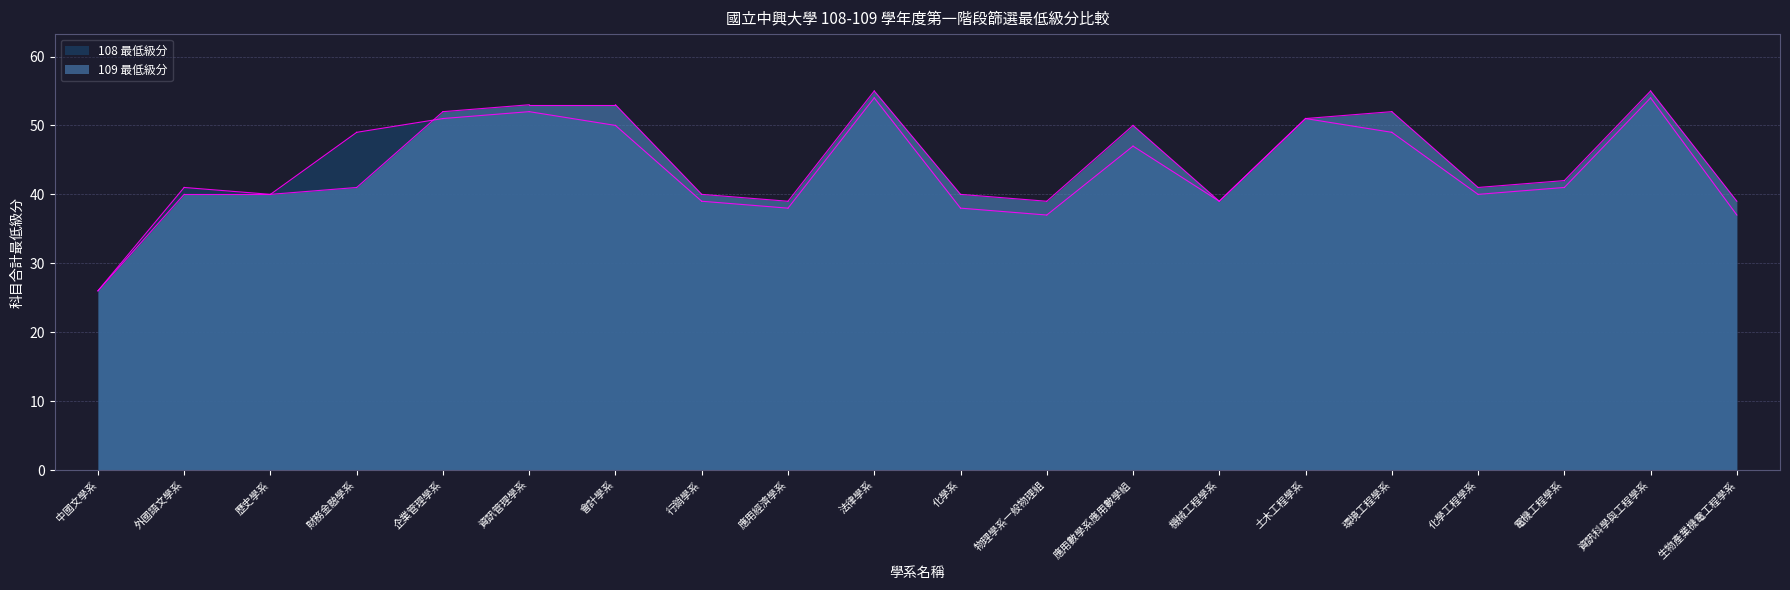

What is the value of the 108 最低級分 point at the 18th from the left?

41